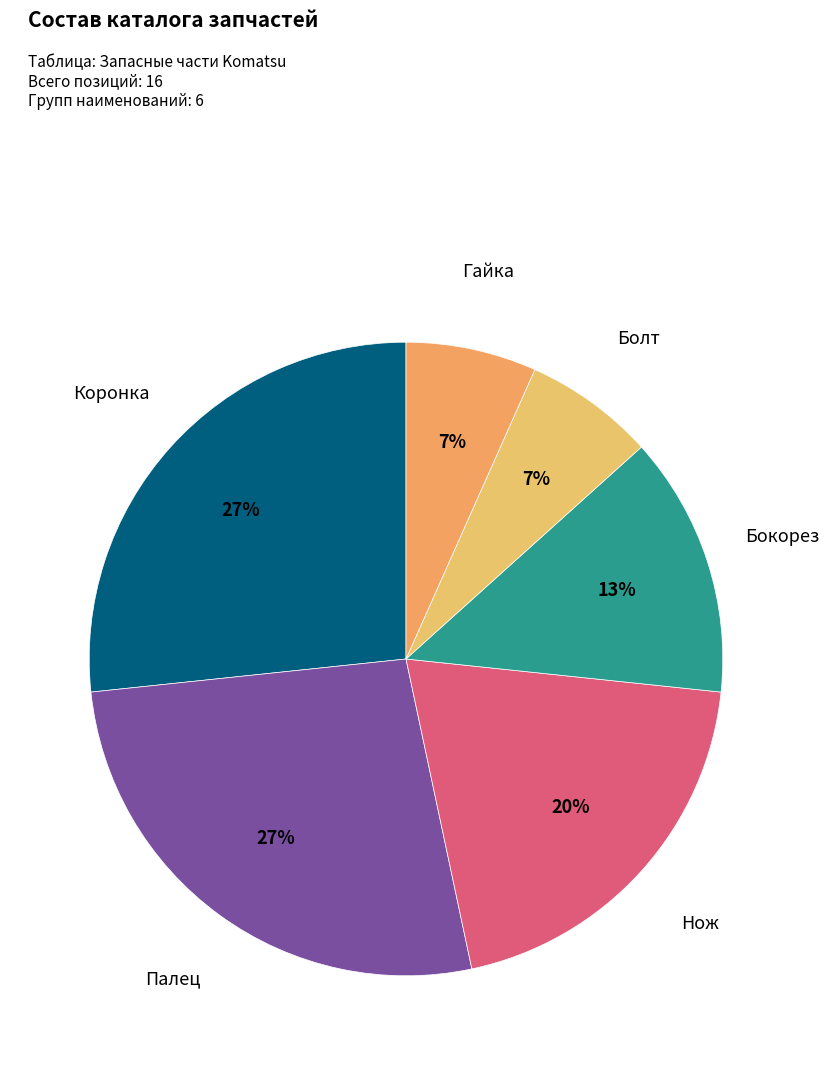

To the nearest percent, what is the average slice percentage?

17%